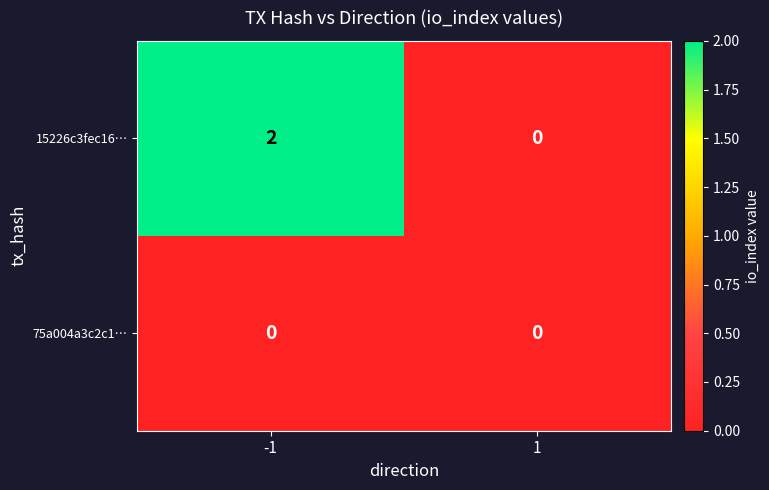

True or false: 15226c3fec16… has a value of 2 at -1.

True